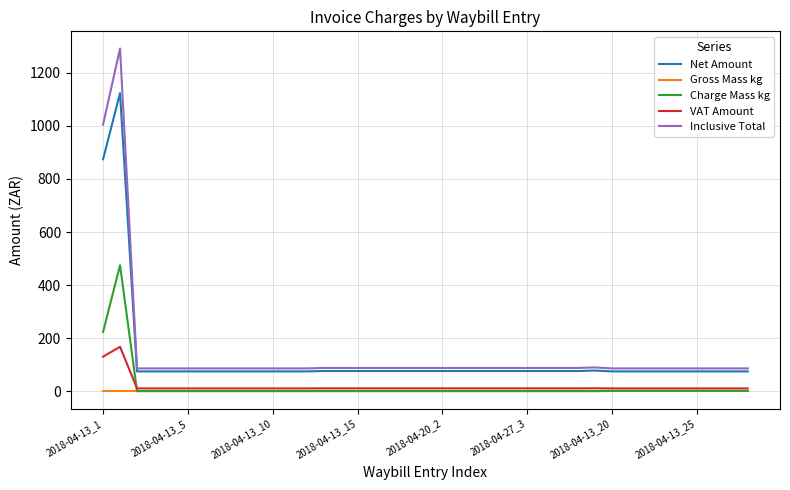

Count the number of data series in this chart.

5